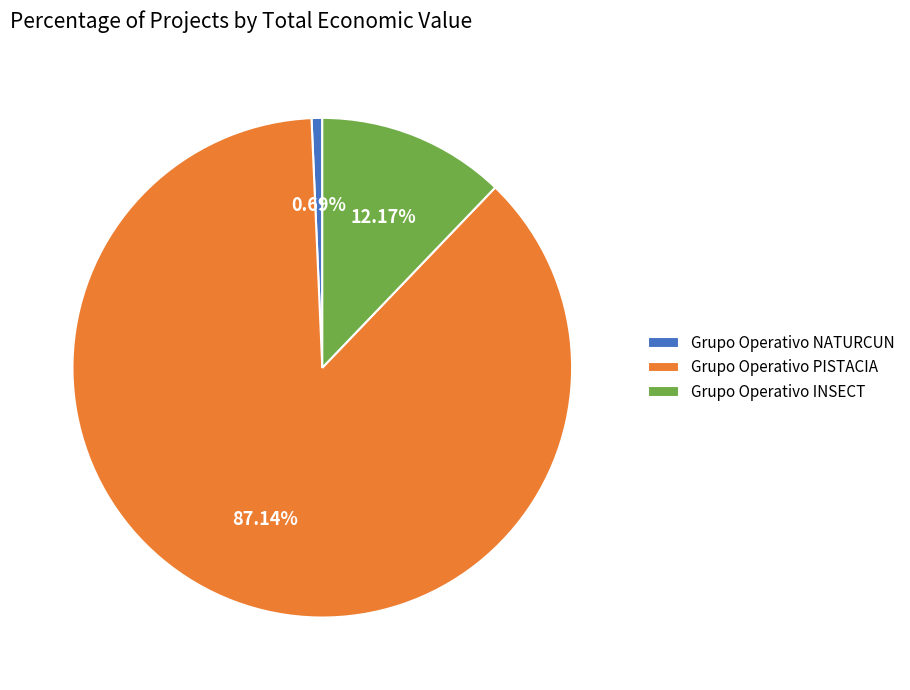

Is it true that Grupo Operativo PISTACIA is 87% of the pie?

True